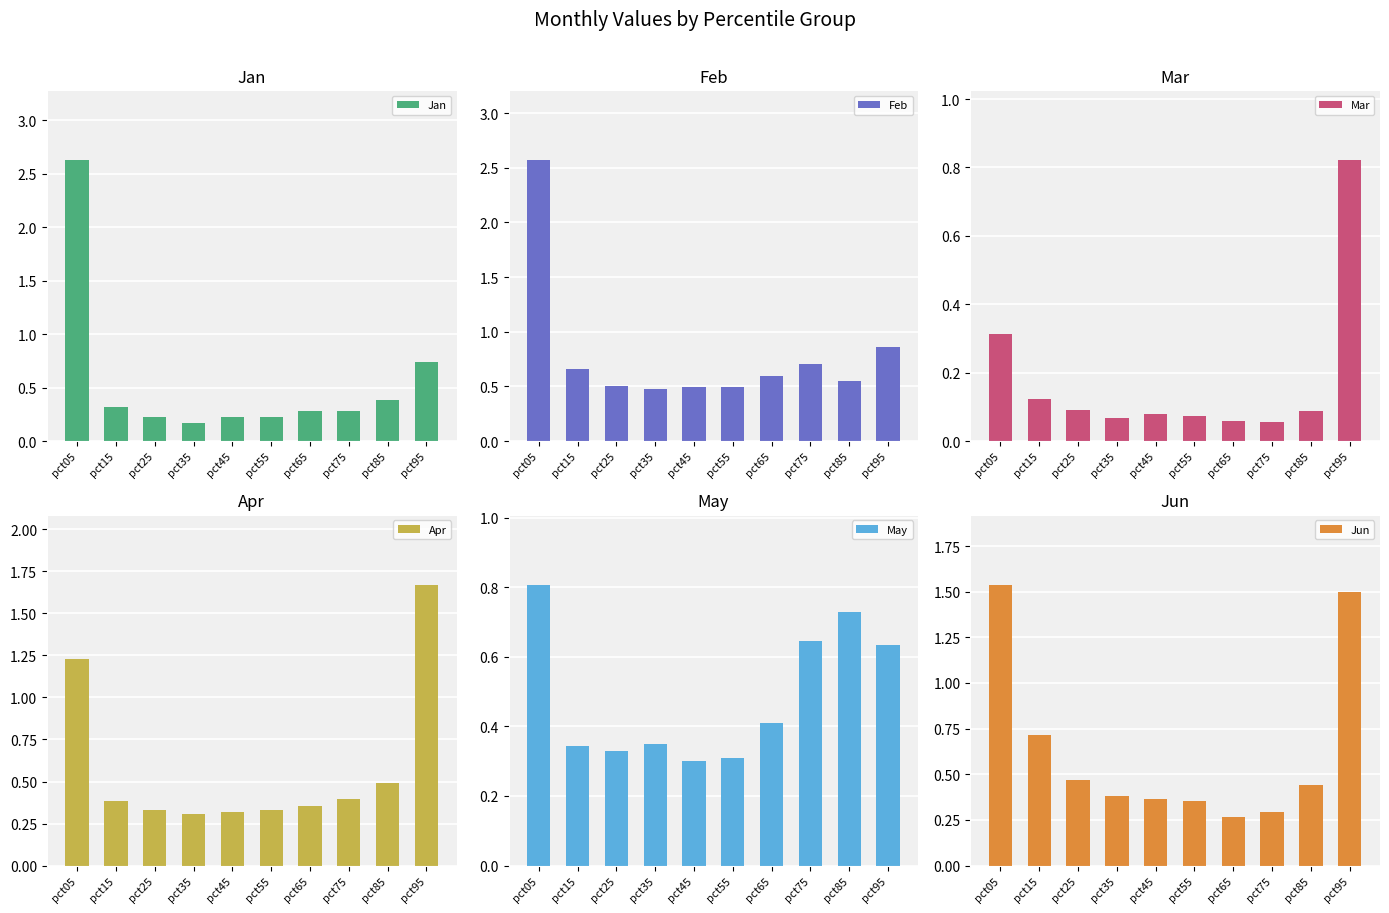

What is the sum of all Mar values?

1.8